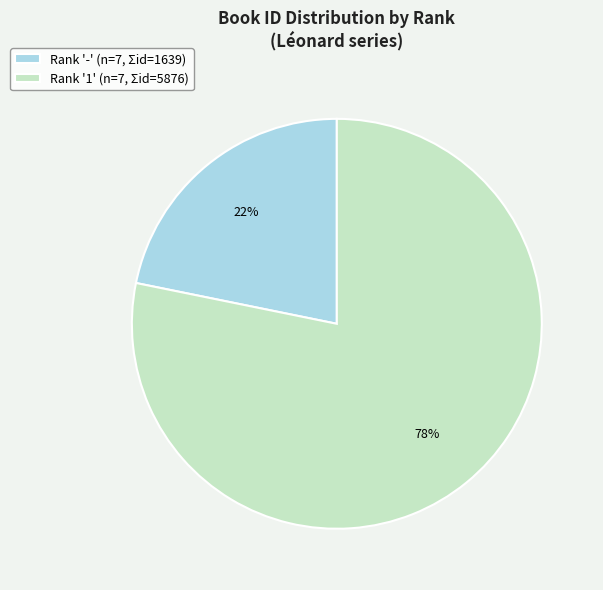

To the nearest percent, what is the difference between the Rank '-' (n=7, Σid=1639) and Rank '1' (n=7, Σid=5876) slice percentages?

56%